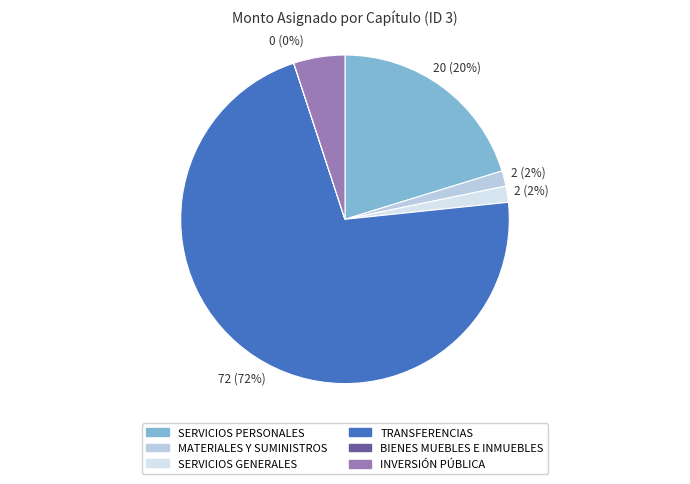

Does TRANSFERENCIAS represent more than half of the total?

Yes